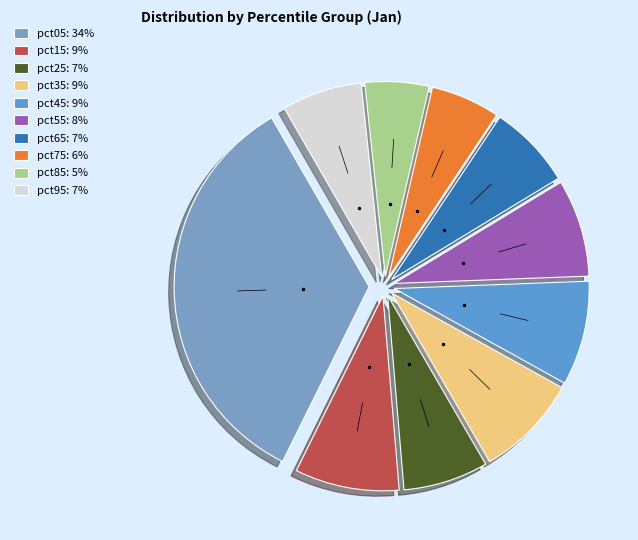

Between pct15 and pct55, which is larger?

pct15